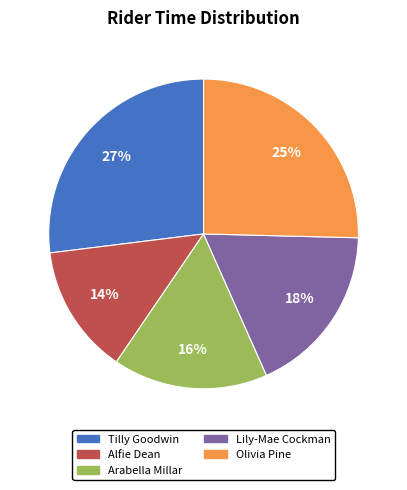

Is there a majority slice in this chart?

No